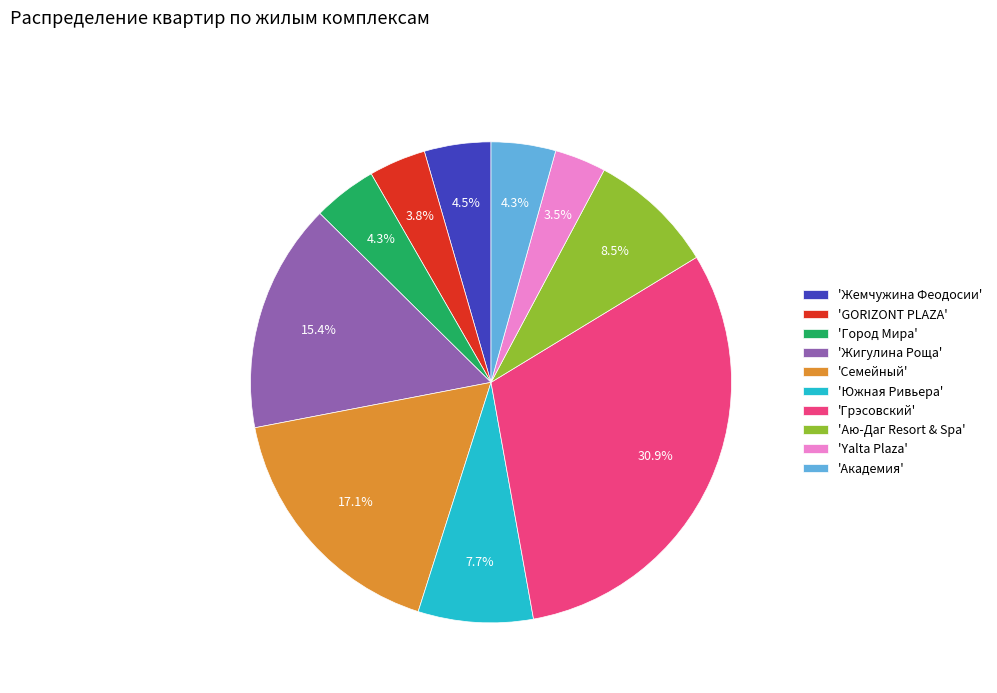

How much of the chart is everything except 'Южная Ривьера'?

92.3%